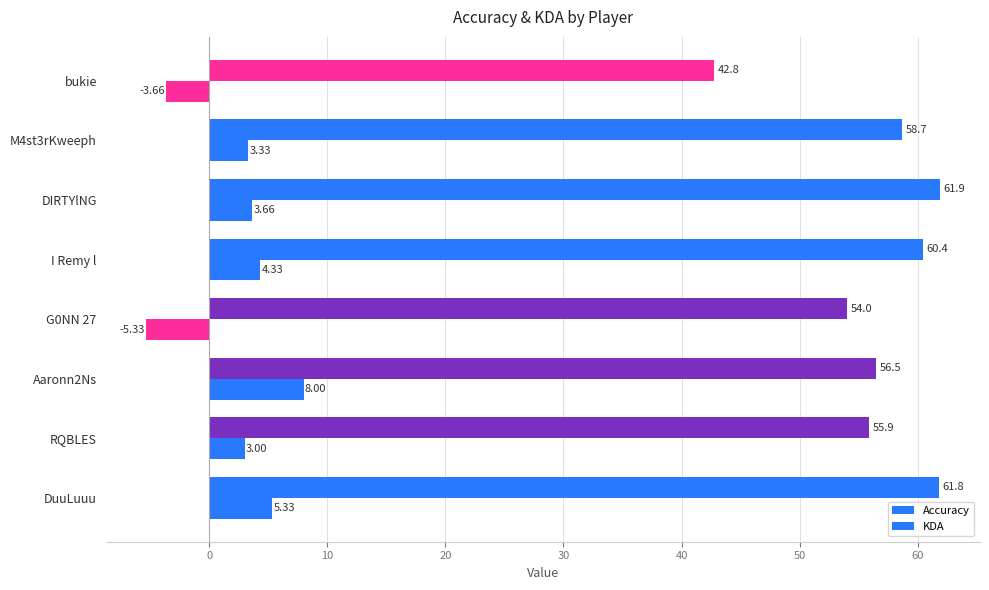

What is the difference between the maximum and second lowest values in the Accuracy series?

7.9